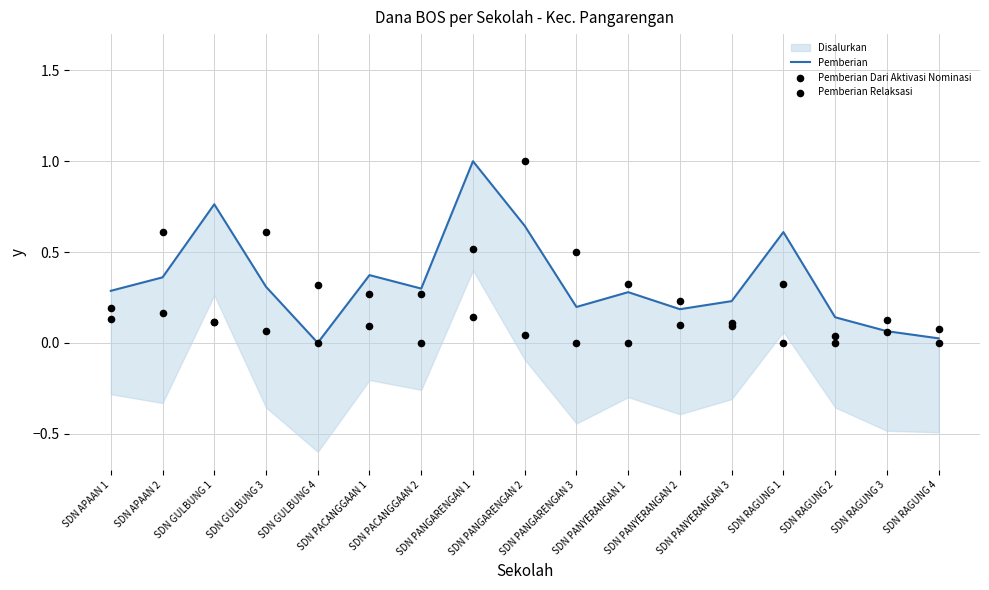

At which category is the sum across all series the highest?

SDN PANGARENGAN 2